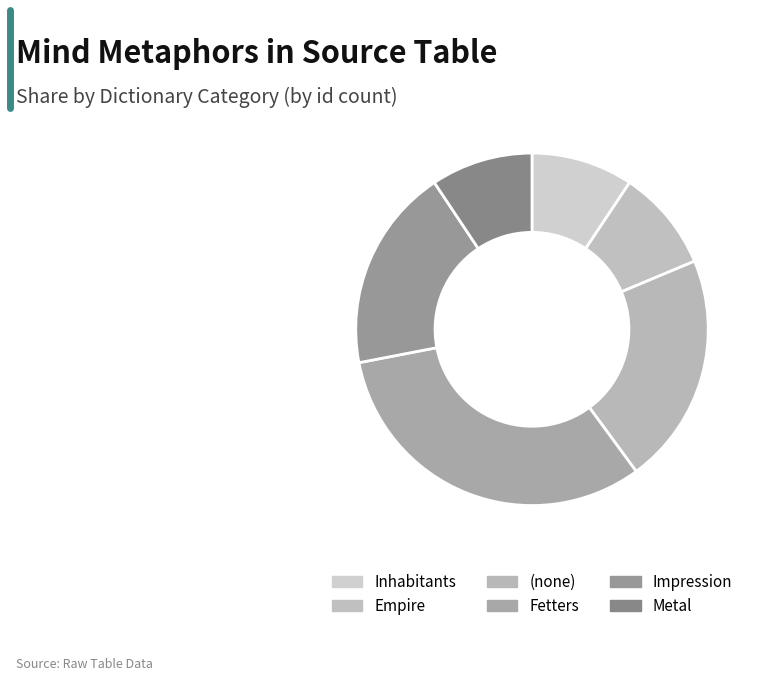

How many segments does this pie chart have?

6